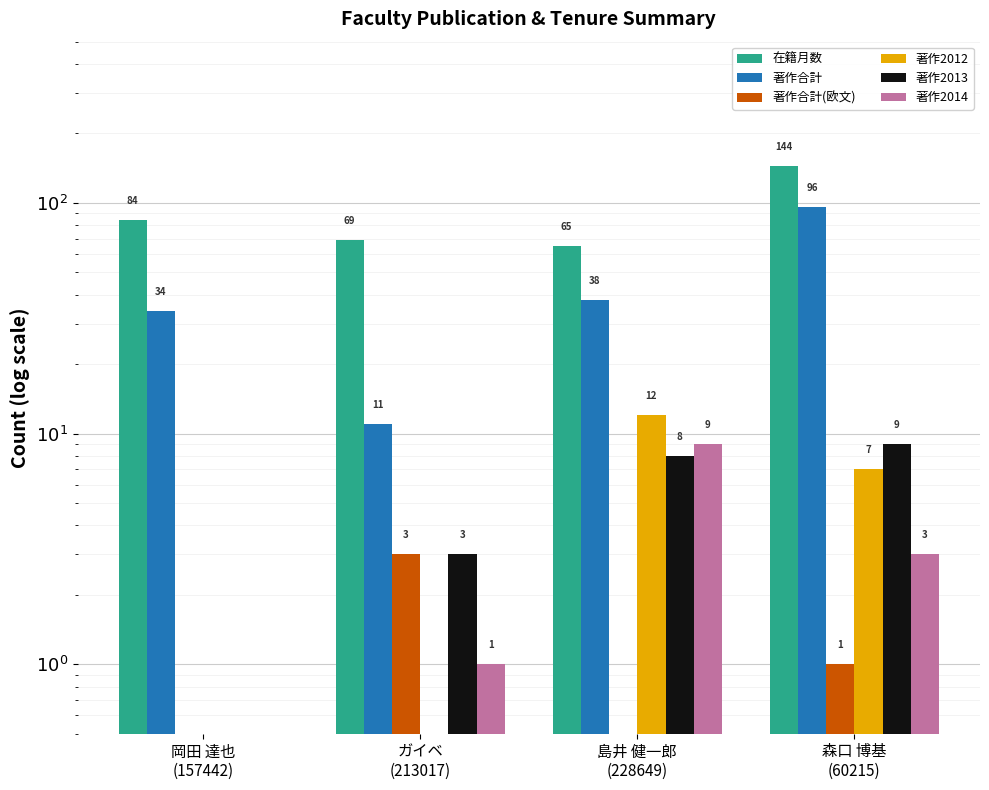

Reading left to right, extract all data points from this chart.

在籍月数: 岡田 達也
(157442)=84.0	ガイベ
(213017)=69.0	島井 健一郎
(228649)=65.0	森口 博基
(60215)=144.0
著作合計: 岡田 達也
(157442)=34.0	ガイベ
(213017)=11.0	島井 健一郎
(228649)=38.0	森口 博基
(60215)=96.0
著作合計(欧文): 岡田 達也
(157442)=0.5	ガイベ
(213017)=3.0	島井 健一郎
(228649)=0.5	森口 博基
(60215)=1.0
著作2012: 岡田 達也
(157442)=0.5	ガイベ
(213017)=0.5	島井 健一郎
(228649)=12.0	森口 博基
(60215)=7.0
著作2013: 岡田 達也
(157442)=0.5	ガイベ
(213017)=3.0	島井 健一郎
(228649)=8.0	森口 博基
(60215)=9.0
著作2014: 岡田 達也
(157442)=0.5	ガイベ
(213017)=1.0	島井 健一郎
(228649)=9.0	森口 博基
(60215)=3.0